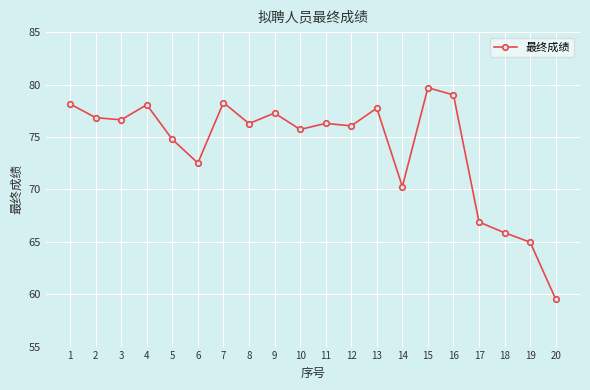

True or false: there are more than 1 points higher than both neighbors.

True